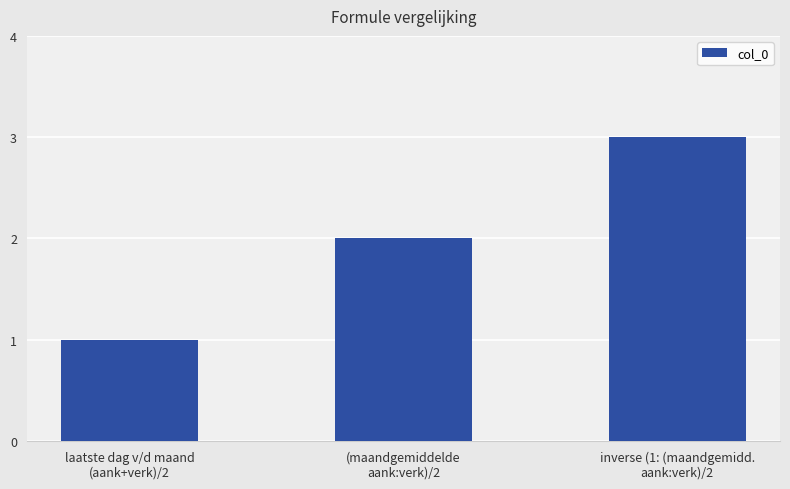

Read the value at laatste dag v/d maand
(aank+verk)/2.

1